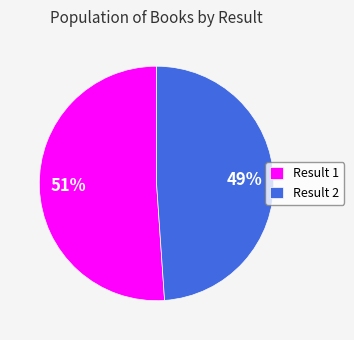

Is it true that Result 1 is 61% of the pie?

False